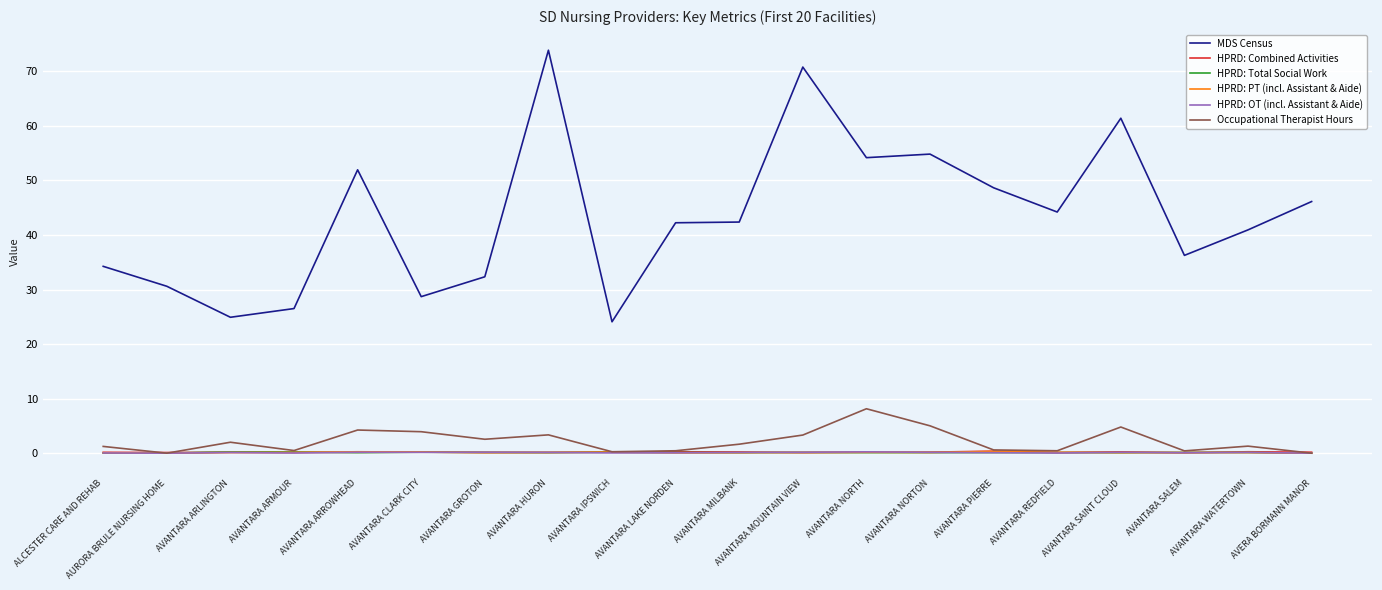

True or false: Occupational Therapist Hours has more than 2 points higher than both neighbors.

True